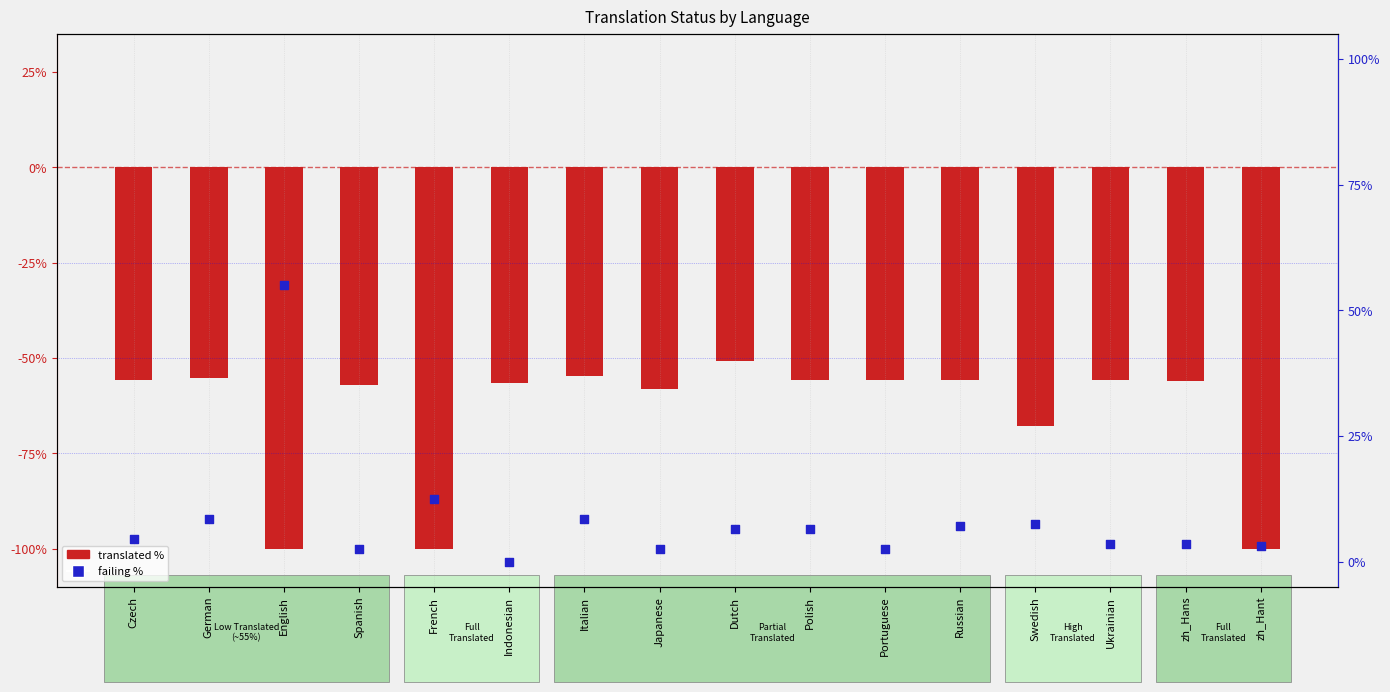

Which series reaches the maximum Y coordinate?

failing %